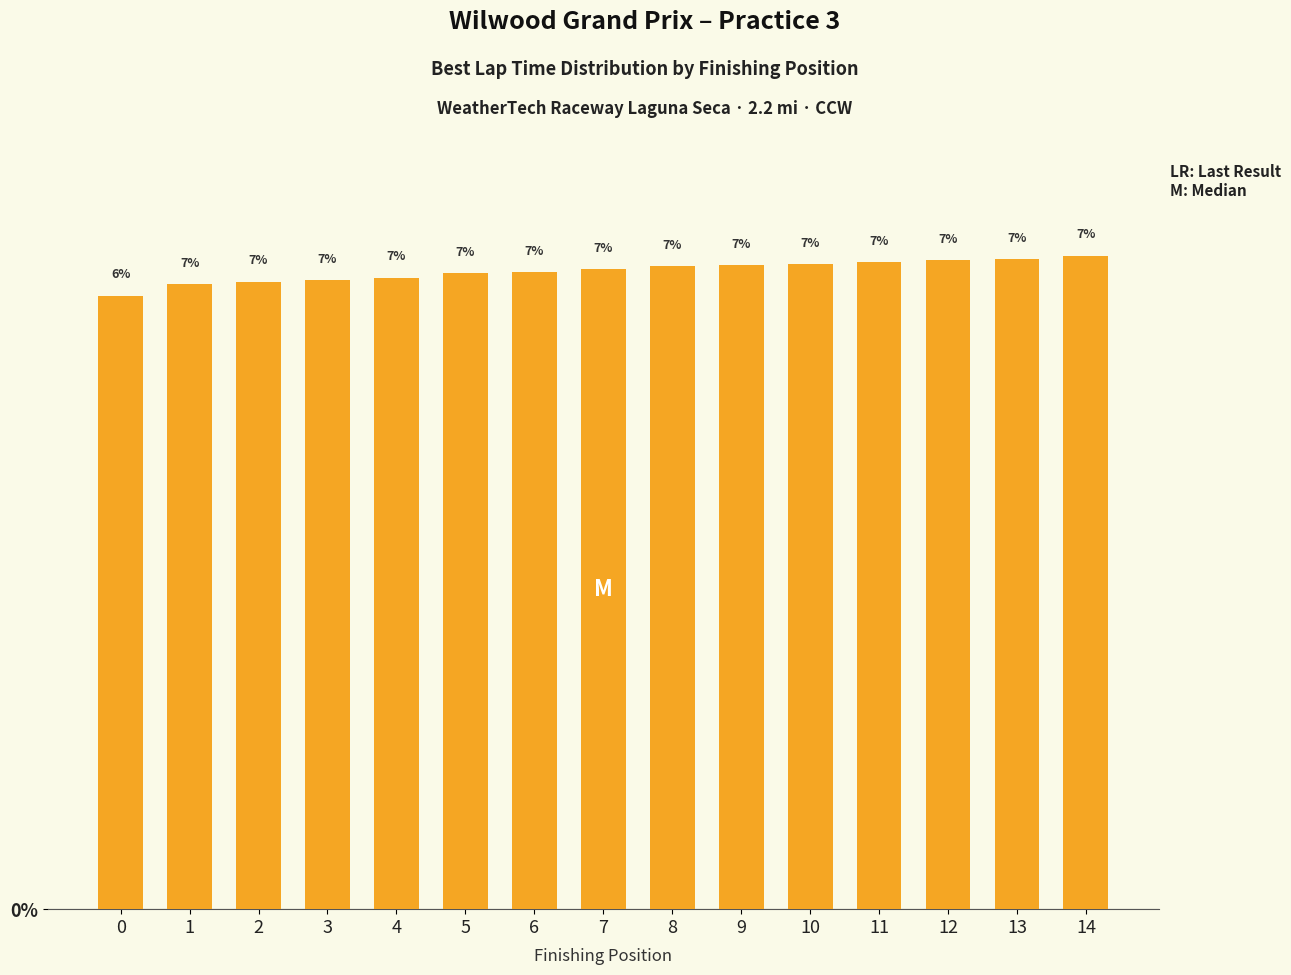

Reading right to left, extract all data points from this chart.

6.8	6.8	6.8	6.8	6.7	6.7	6.7	6.7	6.7	6.6	6.6	6.6	6.6	6.5	6.4